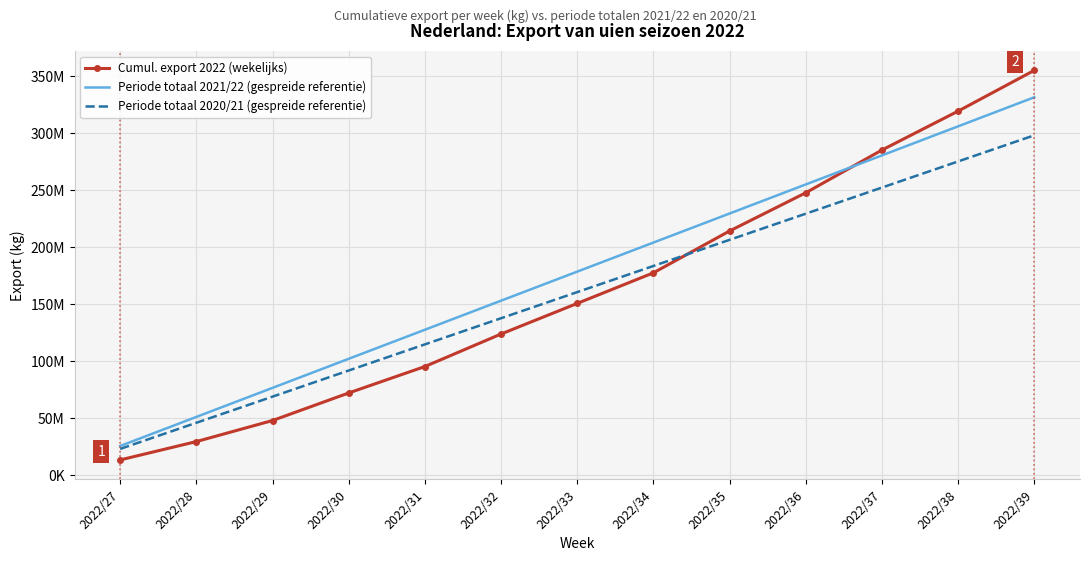

What is the sum of the Periode totaal 2021/22 (gespreide referentie) values at 2022/27 and 2022/34?

229662945.0